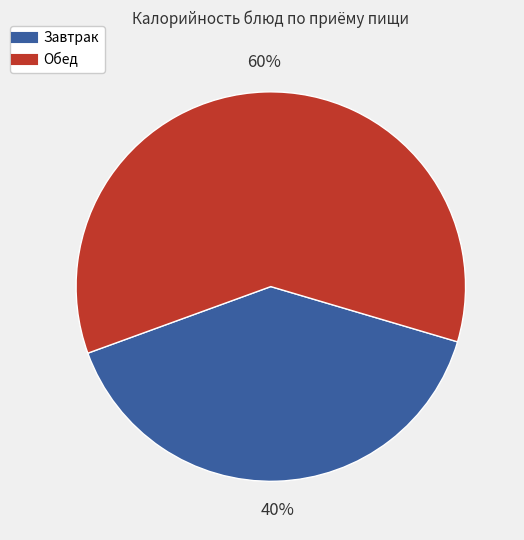

Does any single category account for the majority?

Yes